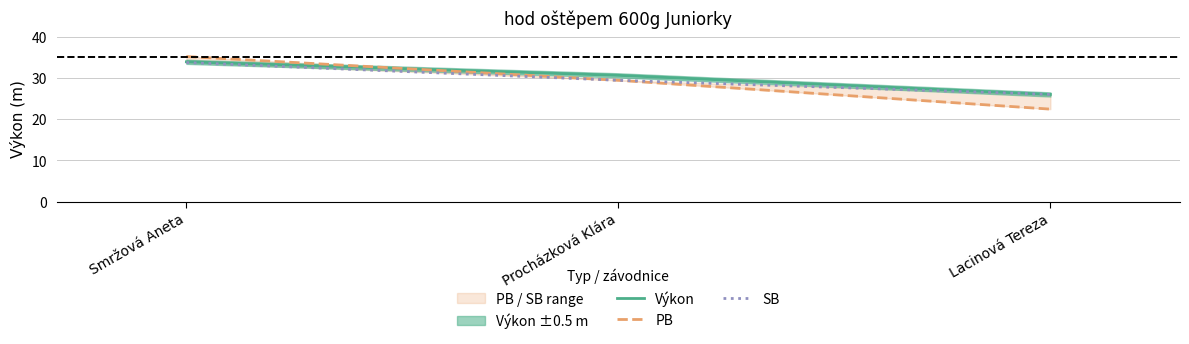

Which series has the largest total across all categories?

Výkon